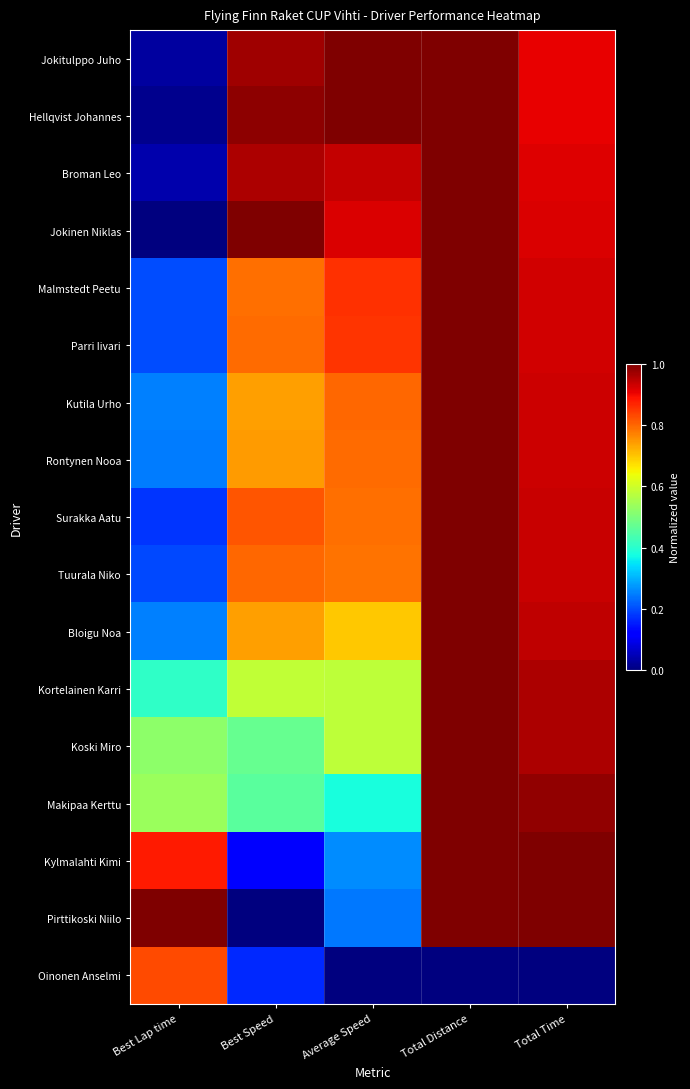

How many categories are shown in the chart?

5